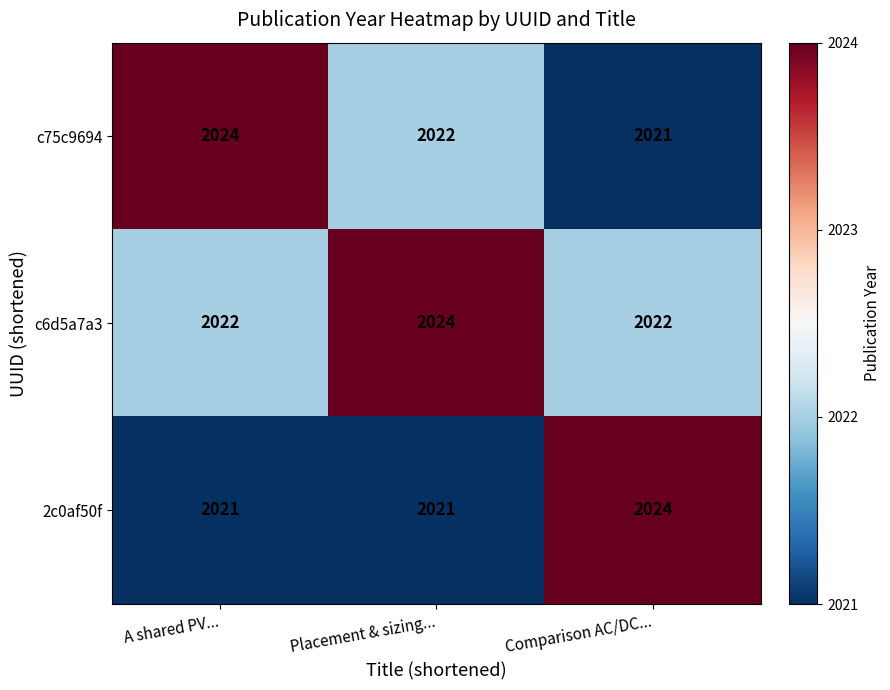

List the series in order of their overall mean, lowest first.

2c0af50f, c75c9694, c6d5a7a3